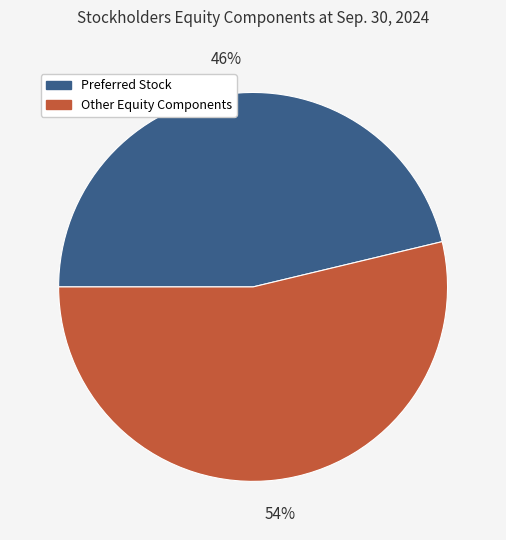

Does any single category account for the majority?

Yes